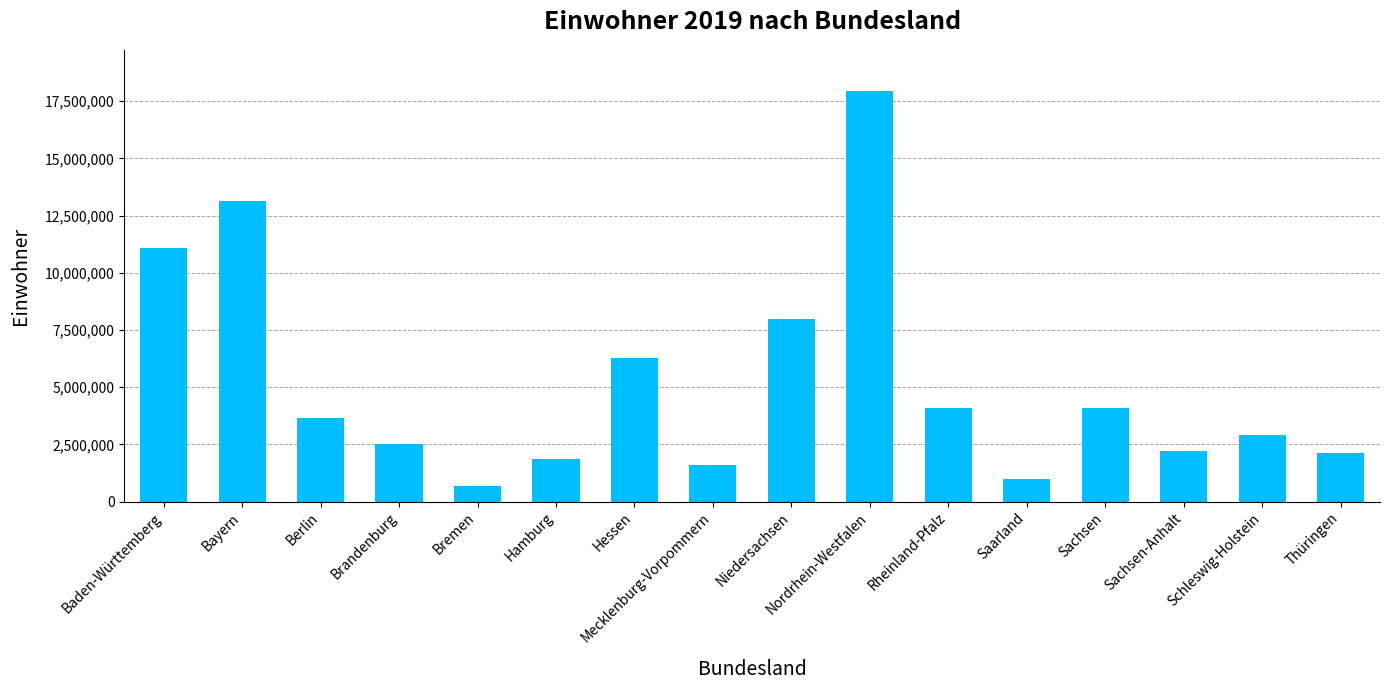

Which category has the highest value across all series?

Nordrhein-Westfalen